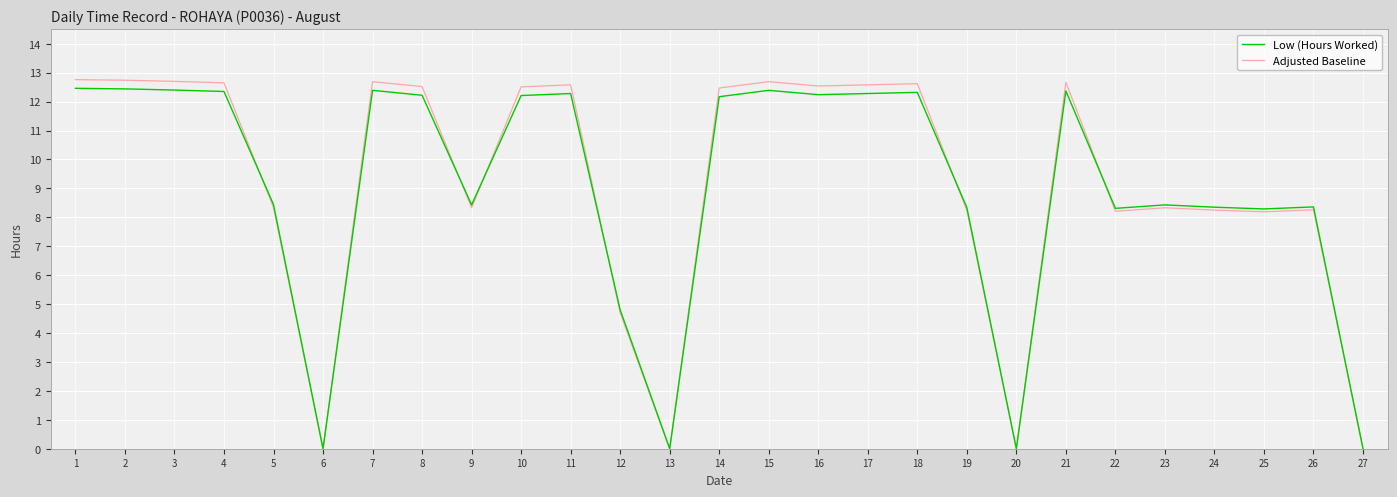

What is the difference between the highest and lowest values at 21?

0.3